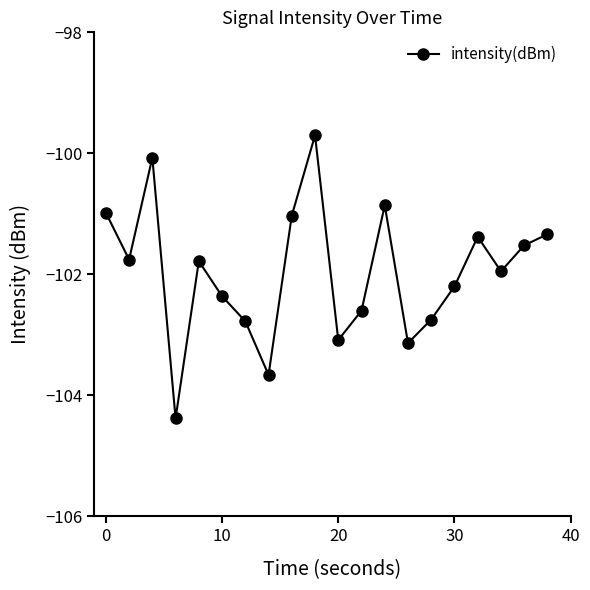

How many interior local peaks (higher than both neighbors) does the data have?

5